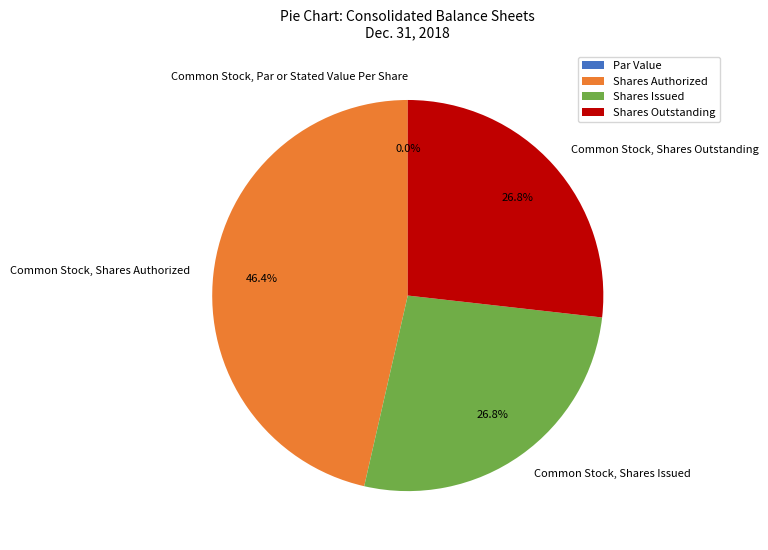

To the nearest percent, what is the difference between the Common Stock, Par or Stated Value Per Share and Common Stock, Shares Outstanding slice percentages?

27%